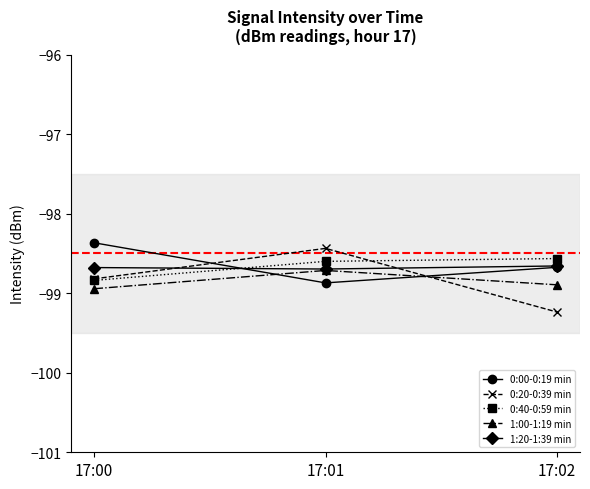

What is the total value across all series at 17:00?

-493.6